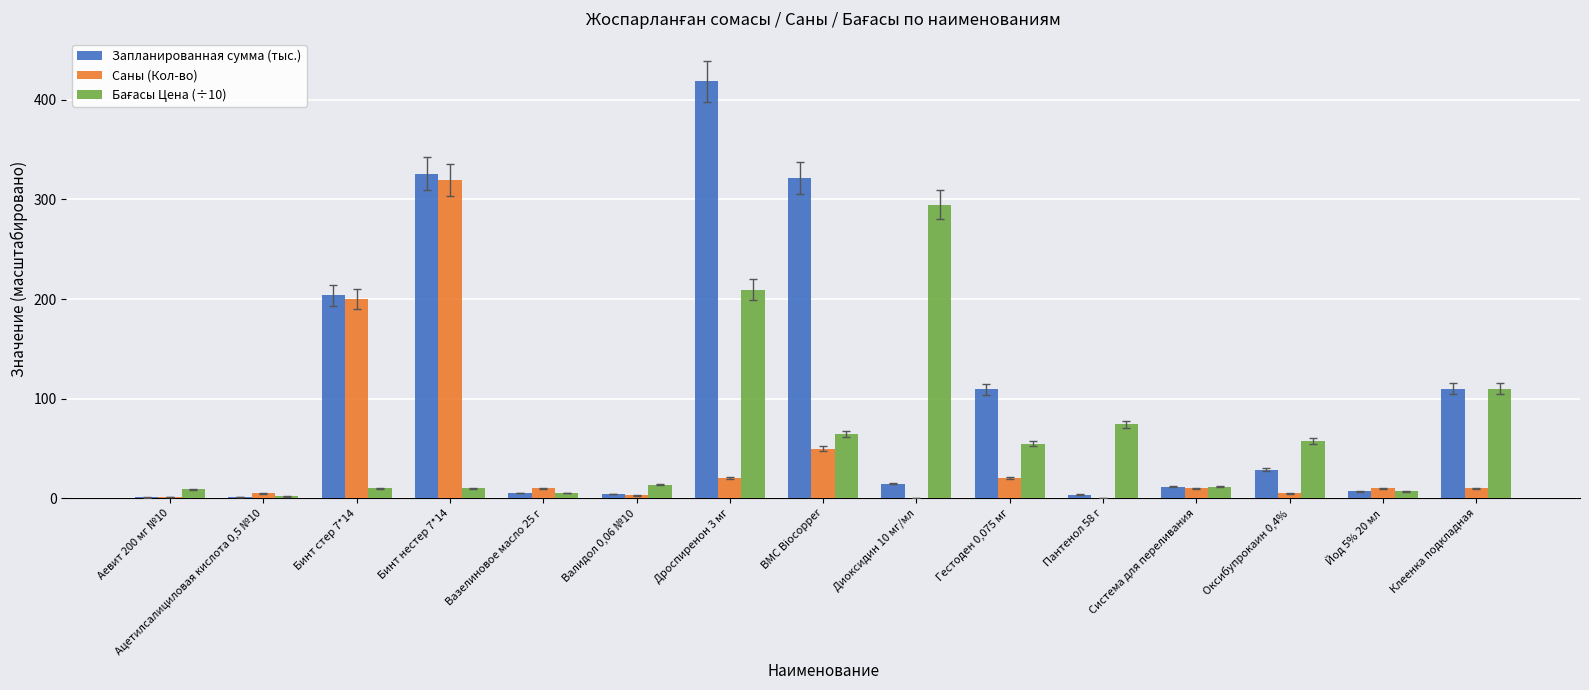

True or false: Запланированная сумма (тыс.) has a value of 11.8 at Система для переливания.

True